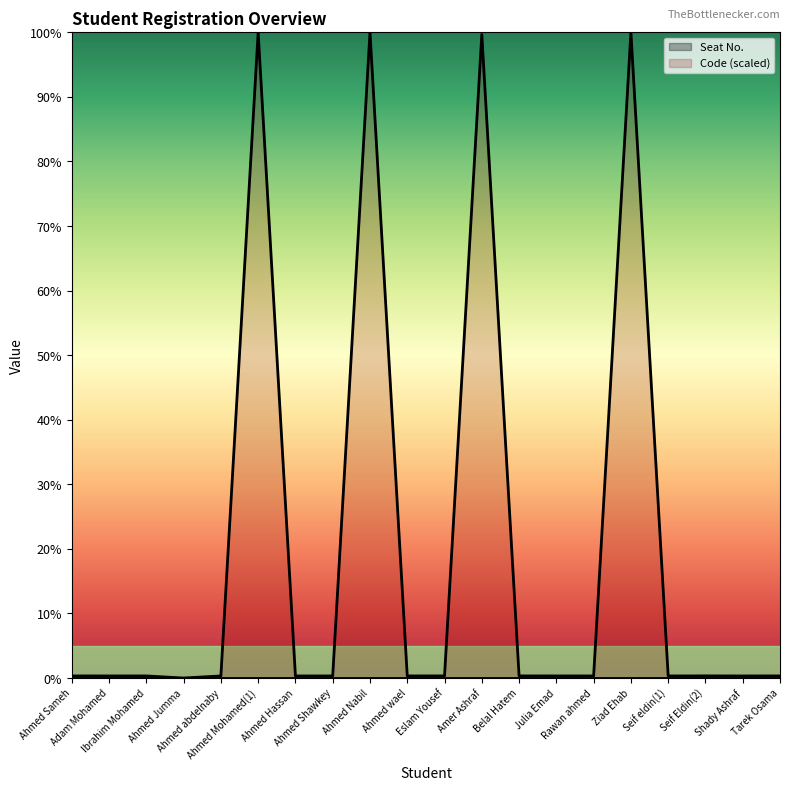

Rank the categories by value from lowest to highest.

Ahmed Jumma, Ahmed Hassan, Rawan ahmed, Ahmed abdelnaby, Ahmed Shawkey, Seif eldin(1), Shady Ashraf, Adam Mohamed, Ibrahim Mohamed, Julia Emad, Ahmed Sameh, Ahmed wael, Eslam Yousef, Tarek Osama, Belal Hatem, Seif Eldin(2), Amer Ashraf, Ahmed Mohamed(1), Ahmed Nabil, Ziad Ehab